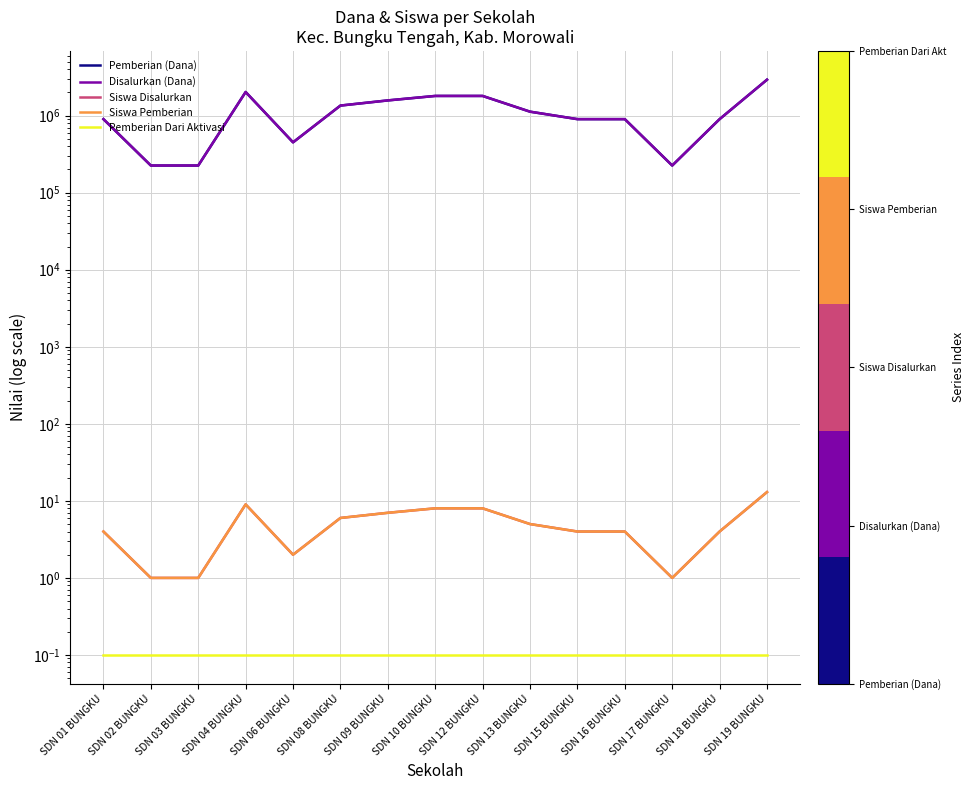

What is the maximum value shown in the chart?

2925000.0